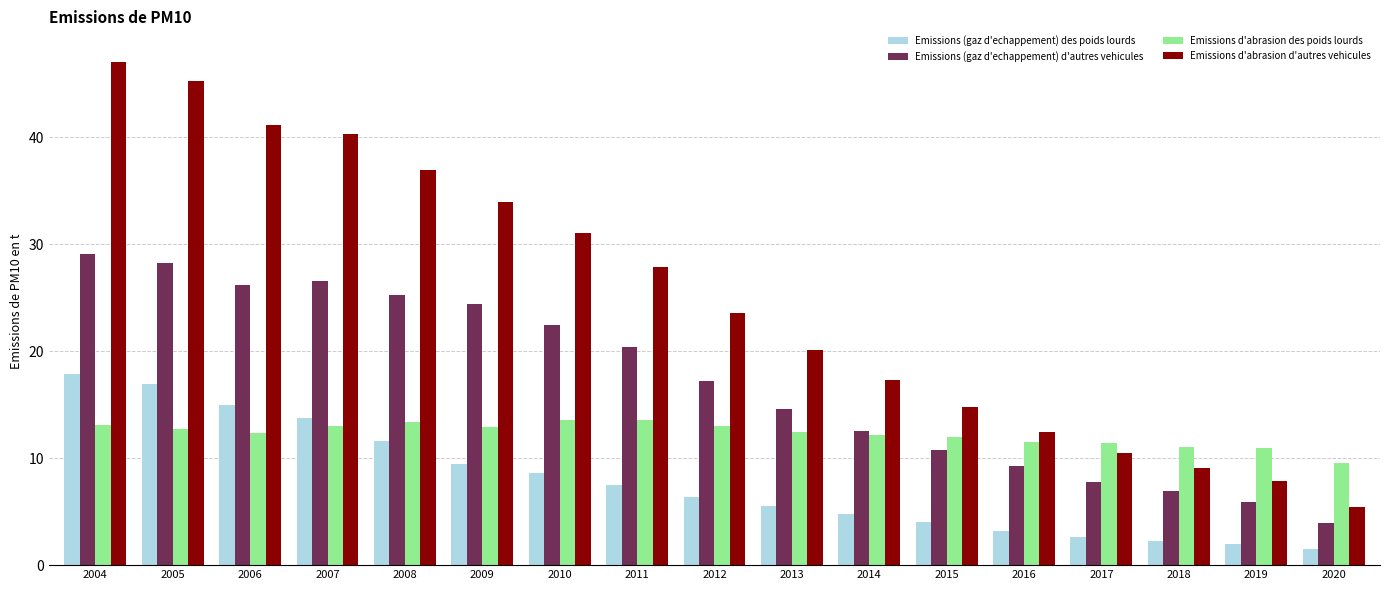

Is it true that Emissions d'abrasion d'autres vehicules equals 33.9 at 2009?

True